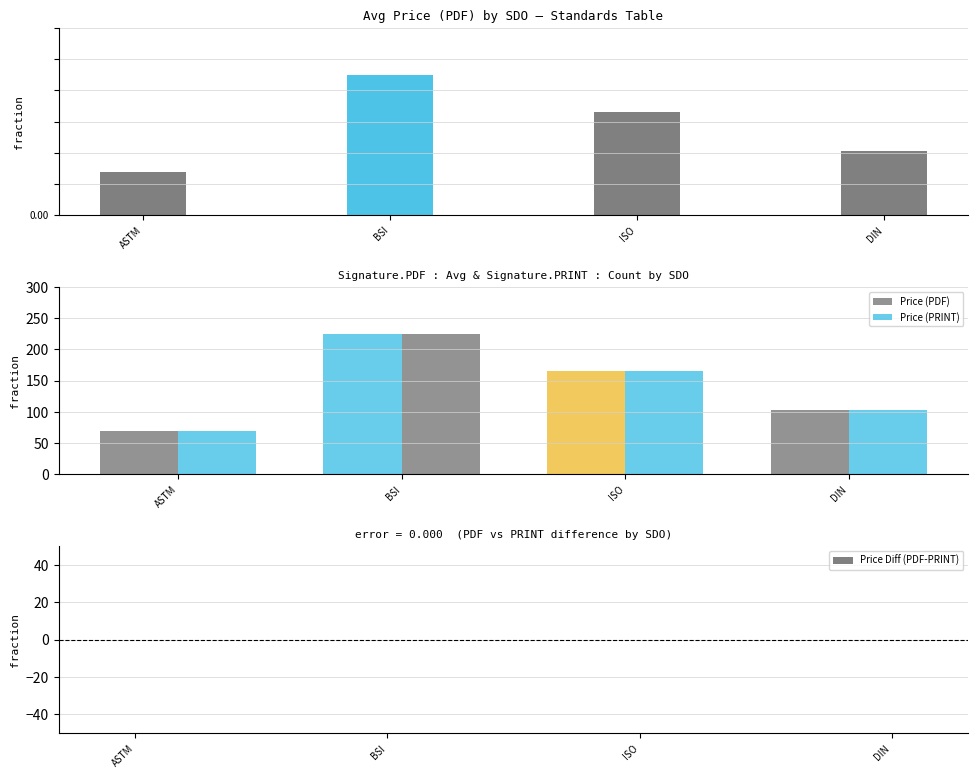

List the series in order of their peak value, highest first.

Price (PDF), Price (PRINT), Price Diff (PDF-PRINT)